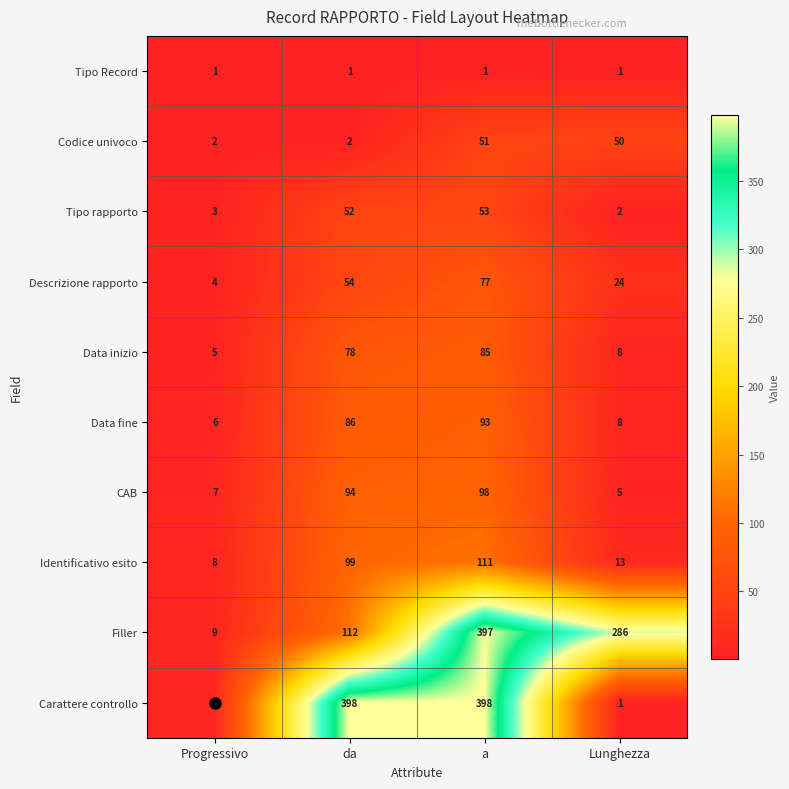

How many series are shown in this chart?

10